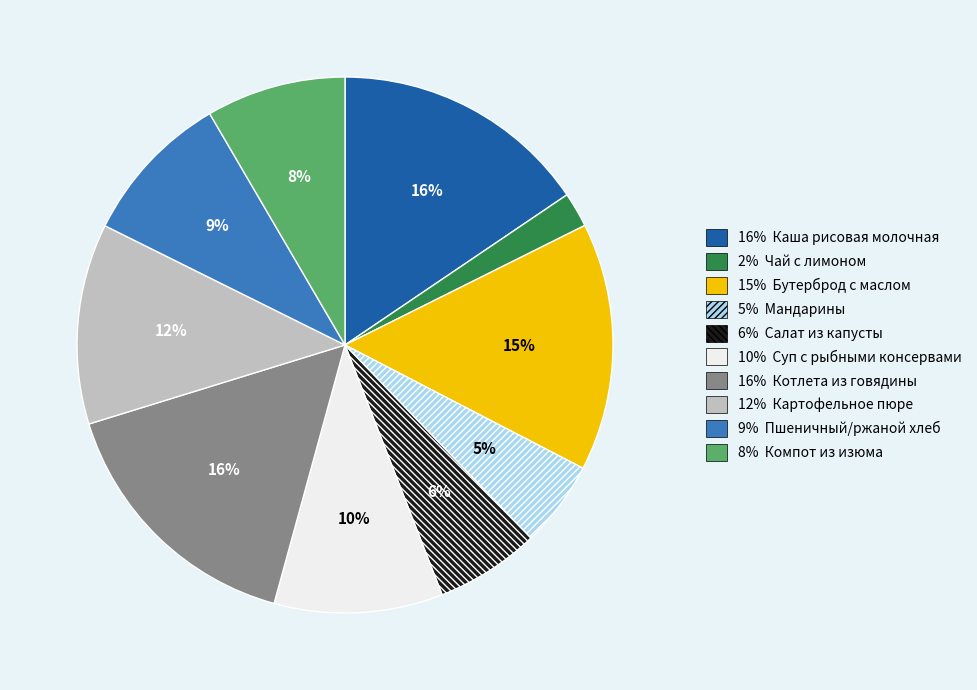

Is there a majority slice in this chart?

No